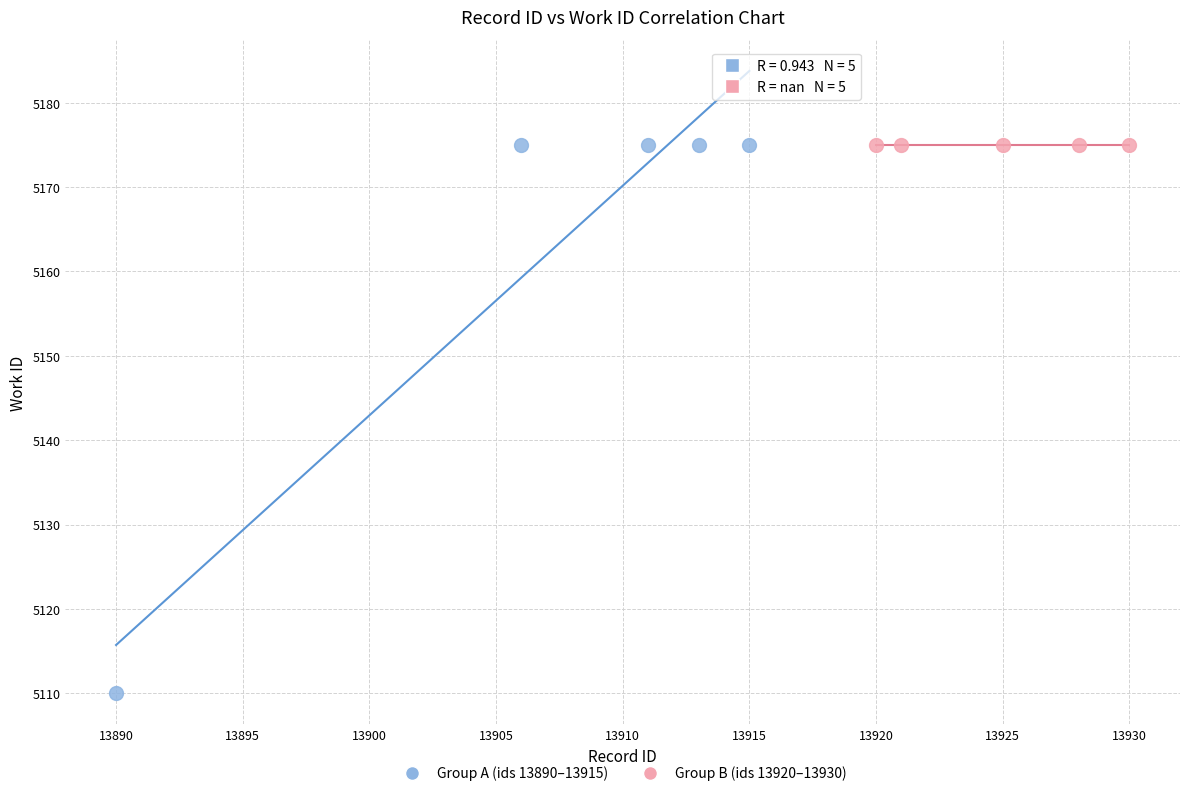

Which series contains the lowest Y value?

Group A (ids 13890–13915)